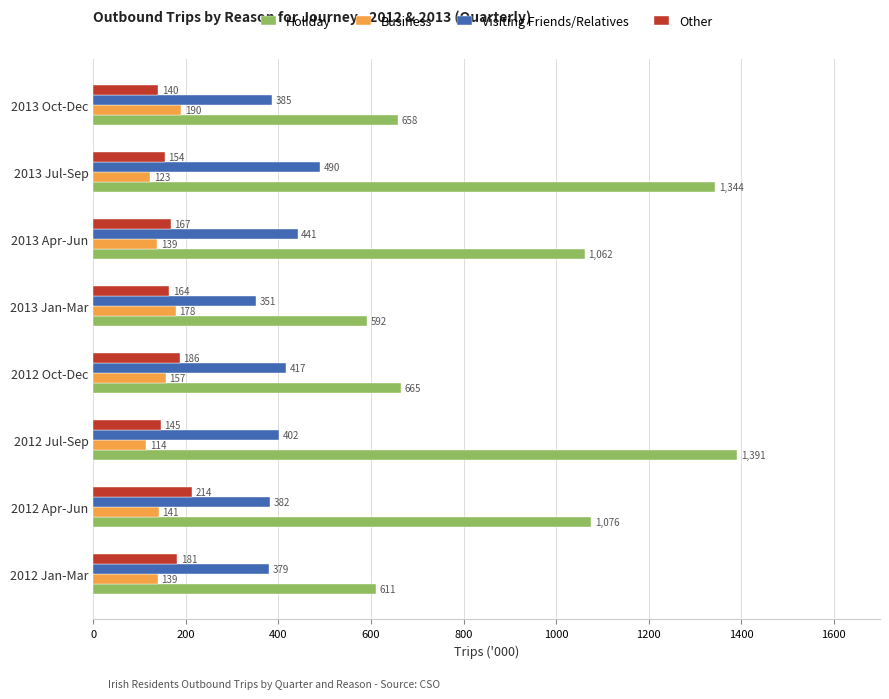

Which series has the largest range (max minus min)?

Holiday